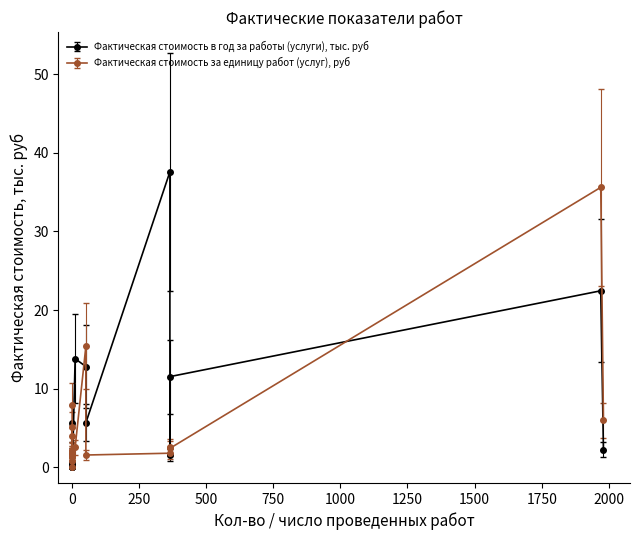

Count the number of categories in the chart.

19